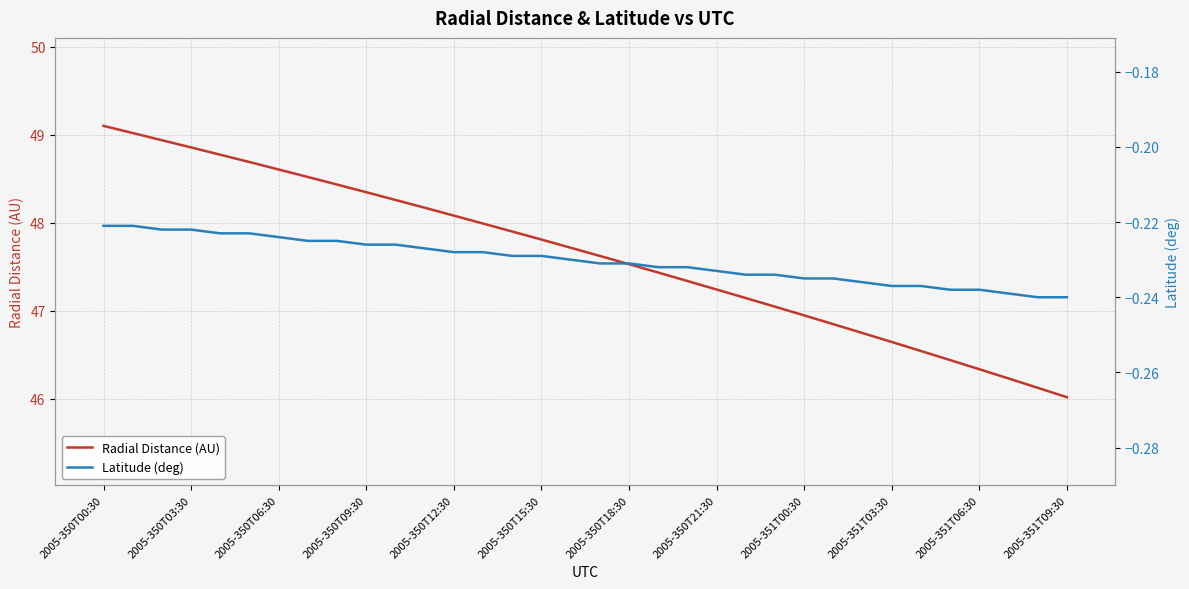

List the series in order of their peak value, lowest first.

Latitude (deg), Radial Distance (AU)